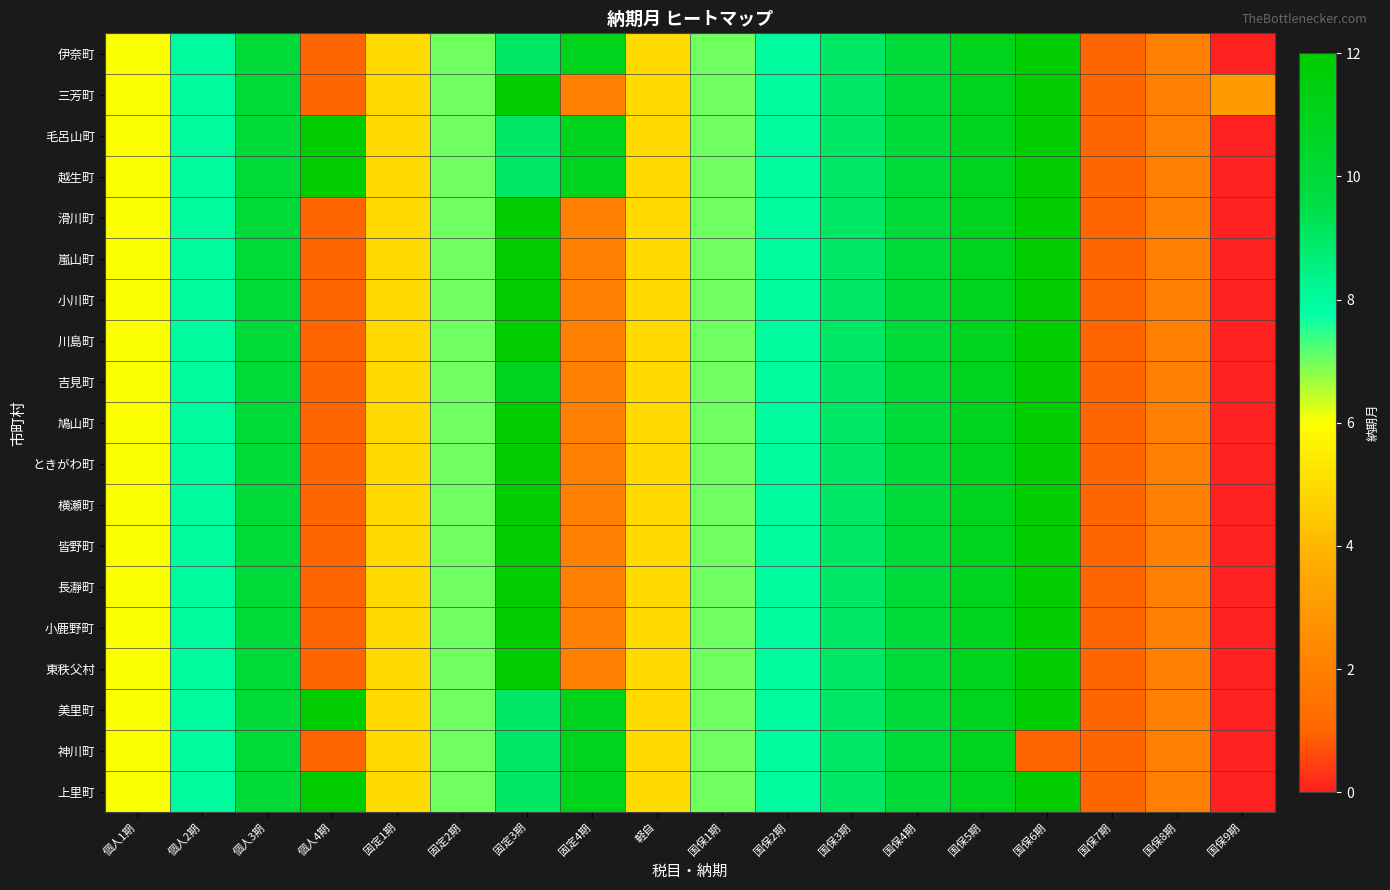

Reading left to right, what are all the values shown in this chart?

伊奈町: 個人1期=6	個人2期=8	個人3期=10	個人4期=1	固定1期=5	固定2期=7	固定3期=9	固定4期=11	軽自=5	国保1期=7	国保2期=8	国保3期=9	国保4期=10	国保5期=11	国保6期=12	国保7期=1	国保8期=2	国保9期=0
三芳町: 個人1期=6	個人2期=8	個人3期=10	個人4期=1	固定1期=5	固定2期=7	固定3期=12	固定4期=2	軽自=5	国保1期=7	国保2期=8	国保3期=9	国保4期=10	国保5期=11	国保6期=12	国保7期=1	国保8期=2	国保9期=3
毛呂山町: 個人1期=6	個人2期=8	個人3期=10	個人4期=12	固定1期=5	固定2期=7	固定3期=9	固定4期=11	軽自=5	国保1期=7	国保2期=8	国保3期=9	国保4期=10	国保5期=11	国保6期=12	国保7期=1	国保8期=2	国保9期=0
越生町: 個人1期=6	個人2期=8	個人3期=10	個人4期=12	固定1期=5	固定2期=7	固定3期=9	固定4期=11	軽自=5	国保1期=7	国保2期=8	国保3期=9	国保4期=10	国保5期=11	国保6期=12	国保7期=1	国保8期=2	国保9期=0
滑川町: 個人1期=6	個人2期=8	個人3期=10	個人4期=1	固定1期=5	固定2期=7	固定3期=12	固定4期=2	軽自=5	国保1期=7	国保2期=8	国保3期=9	国保4期=10	国保5期=11	国保6期=12	国保7期=1	国保8期=2	国保9期=0
嵐山町: 個人1期=6	個人2期=8	個人3期=10	個人4期=1	固定1期=5	固定2期=7	固定3期=12	固定4期=2	軽自=5	国保1期=7	国保2期=8	国保3期=9	国保4期=10	国保5期=11	国保6期=12	国保7期=1	国保8期=2	国保9期=0
小川町: 個人1期=6	個人2期=8	個人3期=10	個人4期=1	固定1期=5	固定2期=7	固定3期=12	固定4期=2	軽自=5	国保1期=7	国保2期=8	国保3期=9	国保4期=10	国保5期=11	国保6期=12	国保7期=1	国保8期=2	国保9期=0
川島町: 個人1期=6	個人2期=8	個人3期=10	個人4期=1	固定1期=5	固定2期=7	固定3期=12	固定4期=2	軽自=5	国保1期=7	国保2期=8	国保3期=9	国保4期=10	国保5期=11	国保6期=12	国保7期=1	国保8期=2	国保9期=0
吉見町: 個人1期=6	個人2期=8	個人3期=10	個人4期=1	固定1期=5	固定2期=7	固定3期=11	固定4期=2	軽自=5	国保1期=7	国保2期=8	国保3期=9	国保4期=10	国保5期=11	国保6期=12	国保7期=1	国保8期=2	国保9期=0
鳩山町: 個人1期=6	個人2期=8	個人3期=10	個人4期=1	固定1期=5	固定2期=7	固定3期=12	固定4期=2	軽自=5	国保1期=7	国保2期=8	国保3期=9	国保4期=10	国保5期=11	国保6期=12	国保7期=1	国保8期=2	国保9期=0
ときがわ町: 個人1期=6	個人2期=8	個人3期=10	個人4期=1	固定1期=5	固定2期=7	固定3期=12	固定4期=2	軽自=5	国保1期=7	国保2期=8	国保3期=9	国保4期=10	国保5期=11	国保6期=12	国保7期=1	国保8期=2	国保9期=0
横瀬町: 個人1期=6	個人2期=8	個人3期=10	個人4期=1	固定1期=5	固定2期=7	固定3期=12	固定4期=2	軽自=5	国保1期=7	国保2期=8	国保3期=9	国保4期=10	国保5期=11	国保6期=12	国保7期=1	国保8期=2	国保9期=0
皆野町: 個人1期=6	個人2期=8	個人3期=10	個人4期=1	固定1期=5	固定2期=7	固定3期=12	固定4期=2	軽自=5	国保1期=7	国保2期=8	国保3期=9	国保4期=10	国保5期=11	国保6期=12	国保7期=1	国保8期=2	国保9期=0
長瀞町: 個人1期=6	個人2期=8	個人3期=10	個人4期=1	固定1期=5	固定2期=7	固定3期=12	固定4期=2	軽自=5	国保1期=7	国保2期=8	国保3期=9	国保4期=10	国保5期=11	国保6期=12	国保7期=1	国保8期=2	国保9期=0
小鹿野町: 個人1期=6	個人2期=8	個人3期=10	個人4期=1	固定1期=5	固定2期=7	固定3期=12	固定4期=2	軽自=5	国保1期=7	国保2期=8	国保3期=9	国保4期=10	国保5期=11	国保6期=12	国保7期=1	国保8期=2	国保9期=0
東秩父村: 個人1期=6	個人2期=8	個人3期=10	個人4期=1	固定1期=5	固定2期=7	固定3期=12	固定4期=2	軽自=5	国保1期=7	国保2期=8	国保3期=9	国保4期=10	国保5期=11	国保6期=12	国保7期=1	国保8期=2	国保9期=0
美里町: 個人1期=6	個人2期=8	個人3期=10	個人4期=12	固定1期=5	固定2期=7	固定3期=9	固定4期=11	軽自=5	国保1期=7	国保2期=8	国保3期=9	国保4期=10	国保5期=11	国保6期=12	国保7期=1	国保8期=2	国保9期=0
神川町: 個人1期=6	個人2期=8	個人3期=10	個人4期=1	固定1期=5	固定2期=7	固定3期=9	固定4期=11	軽自=5	国保1期=7	国保2期=8	国保3期=9	国保4期=10	国保5期=11	国保6期=1	国保7期=1	国保8期=2	国保9期=0
上里町: 個人1期=6	個人2期=8	個人3期=10	個人4期=12	固定1期=5	固定2期=7	固定3期=9	固定4期=11	軽自=5	国保1期=7	国保2期=8	国保3期=9	国保4期=10	国保5期=11	国保6期=12	国保7期=1	国保8期=2	国保9期=0